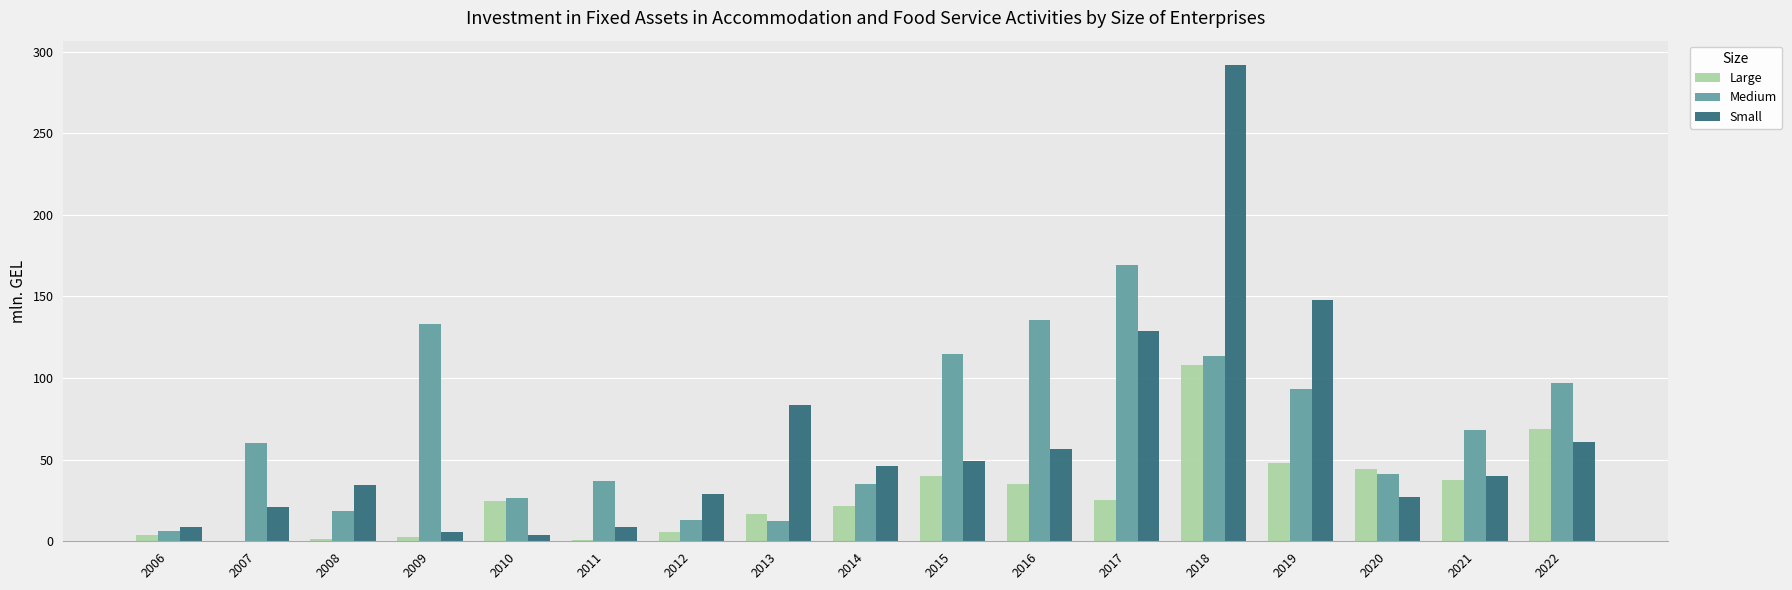

What is the maximum value shown in the chart?

292.1